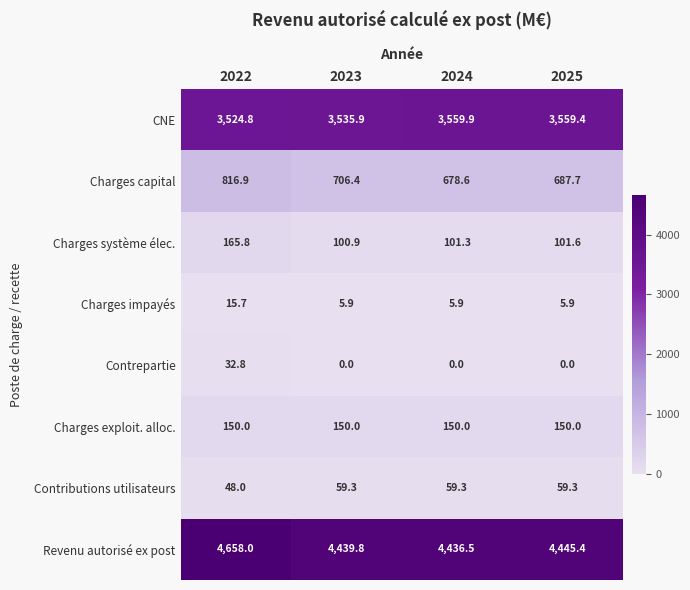

What is the difference between the maximum and minimum values in the Charges système élec. series?

64.9